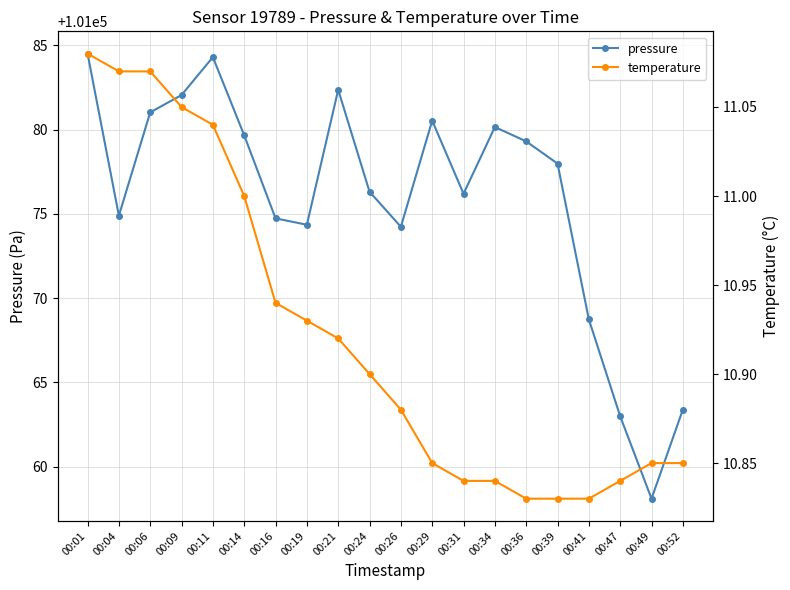

True or false: temperature and pressure cross at least once.

False